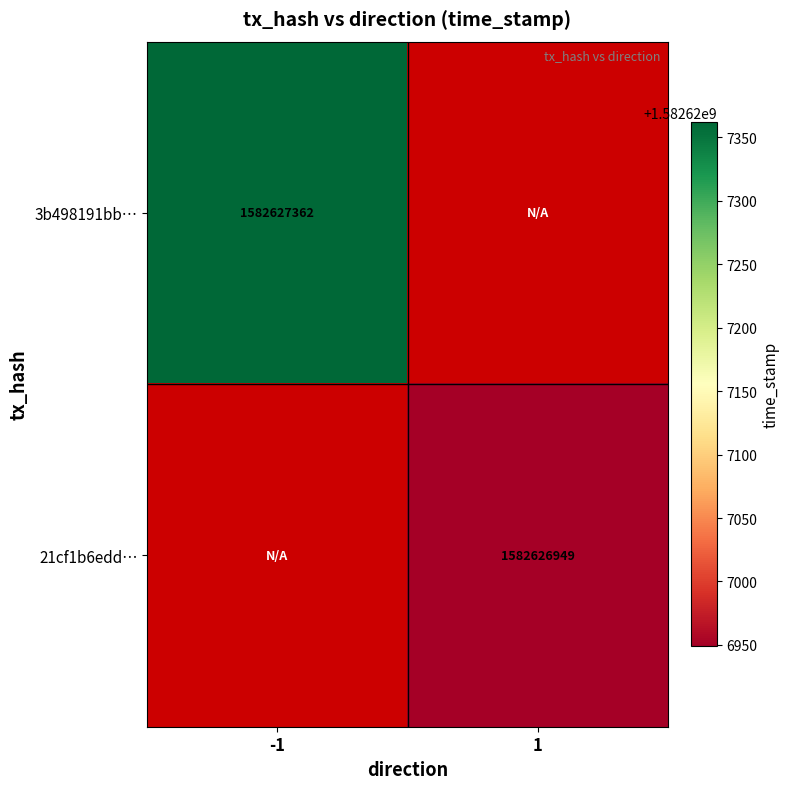

What is the sum of the 21cf1b6edddab43d98e6678496428ab4efb0af3 values at -1 and 1?

1582626949